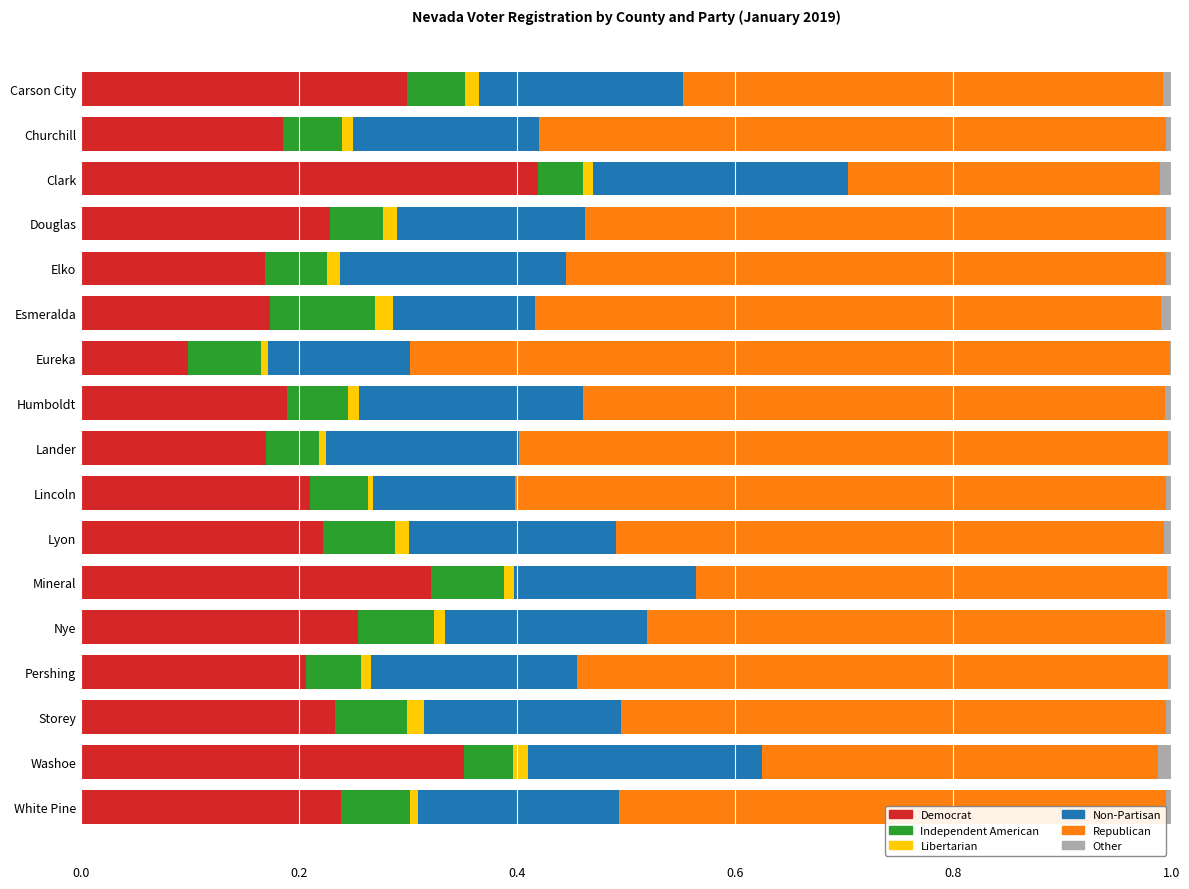

The Democrat series shows 0.2 at Eureka. True or false?

False